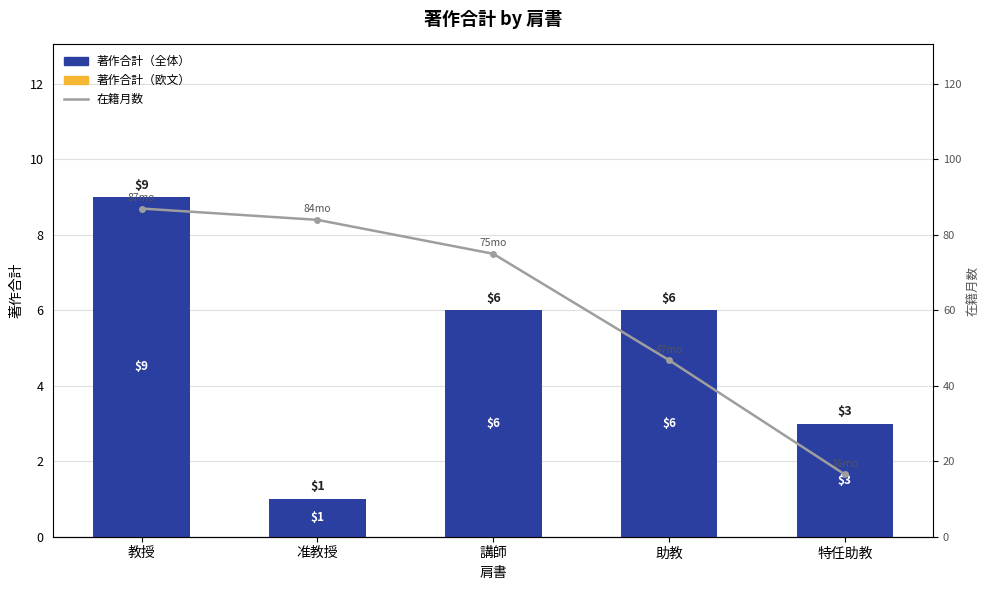

Which series changed the most between 教授 and 助教?

在籍月数